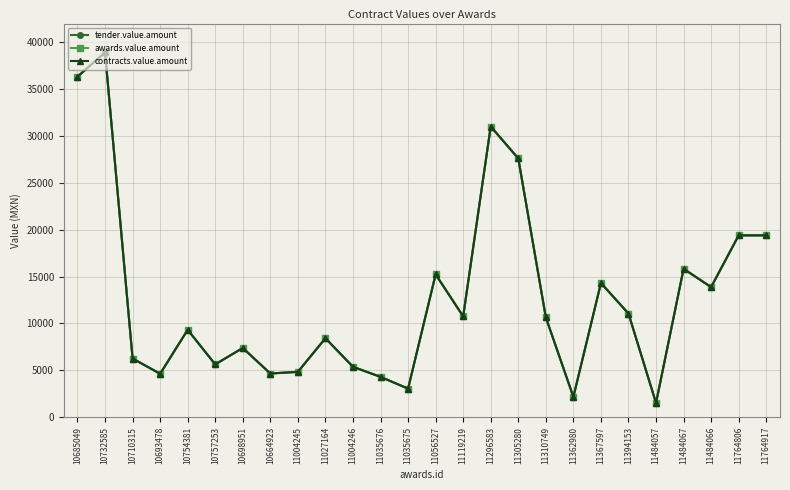

Does the chart have visible grid lines?

Yes